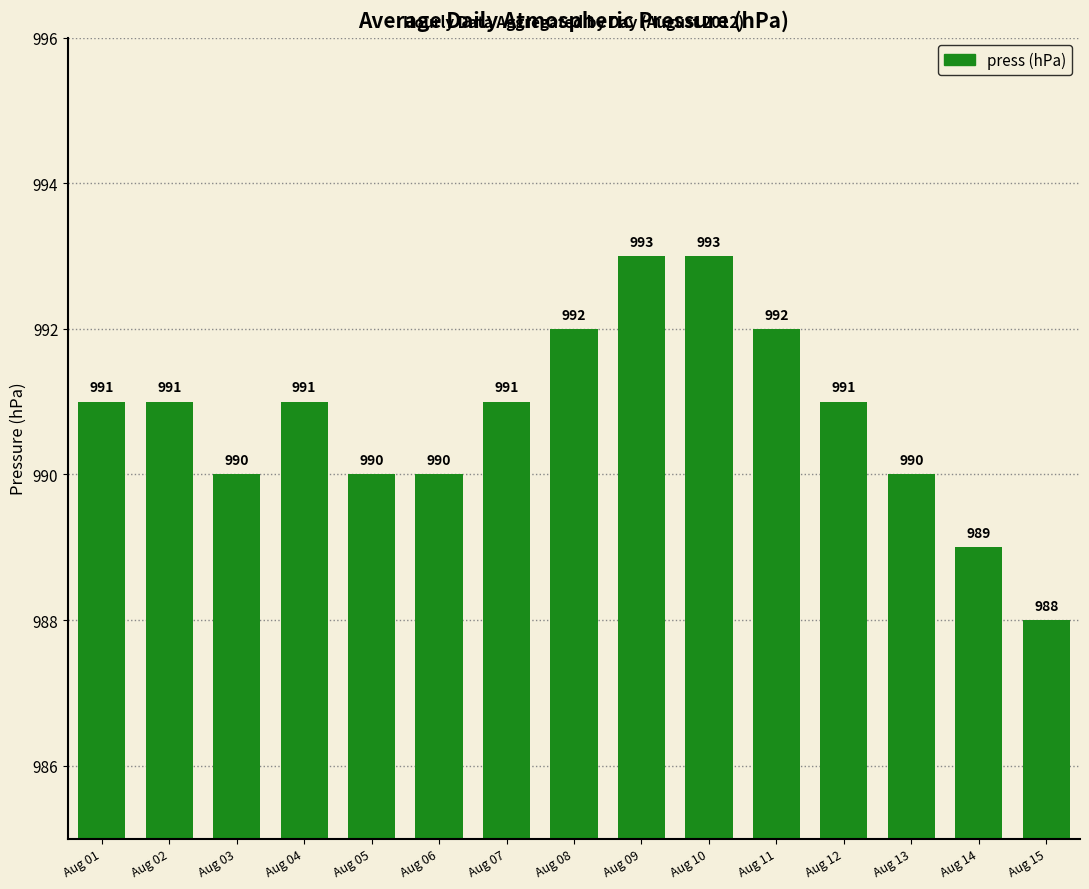

What is the sum of the values at Aug 07 and Aug 10?

1984